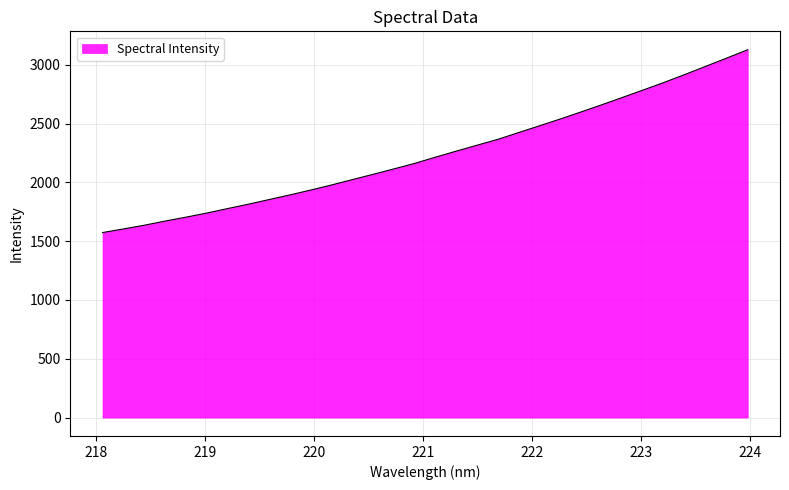

Does the chart display data point markers on the line(s)?

No